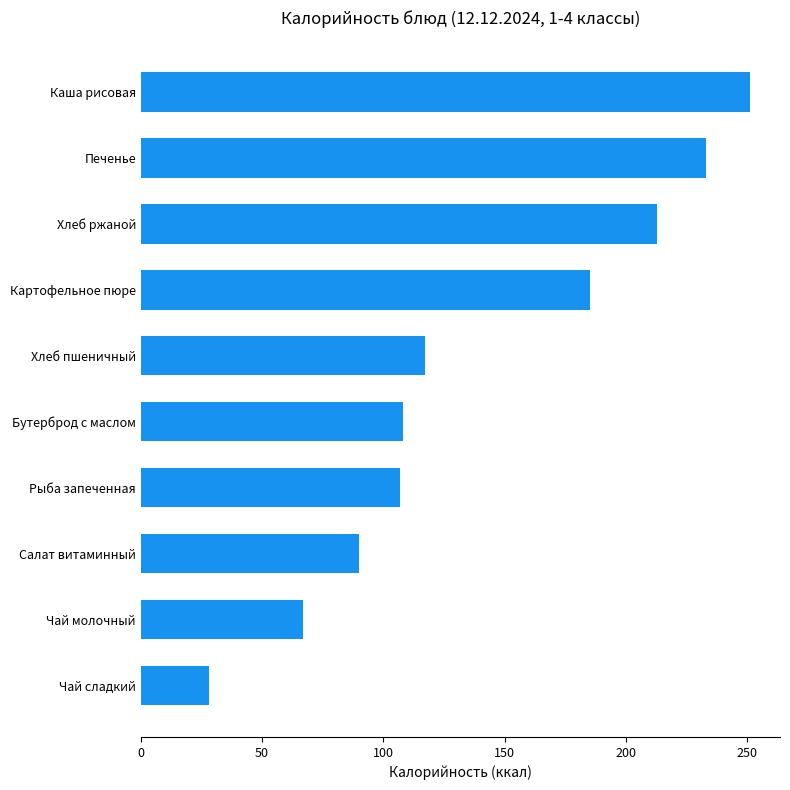

Which has a higher value, Бутерброд с маслом or Чай сладкий?

Бутерброд с маслом